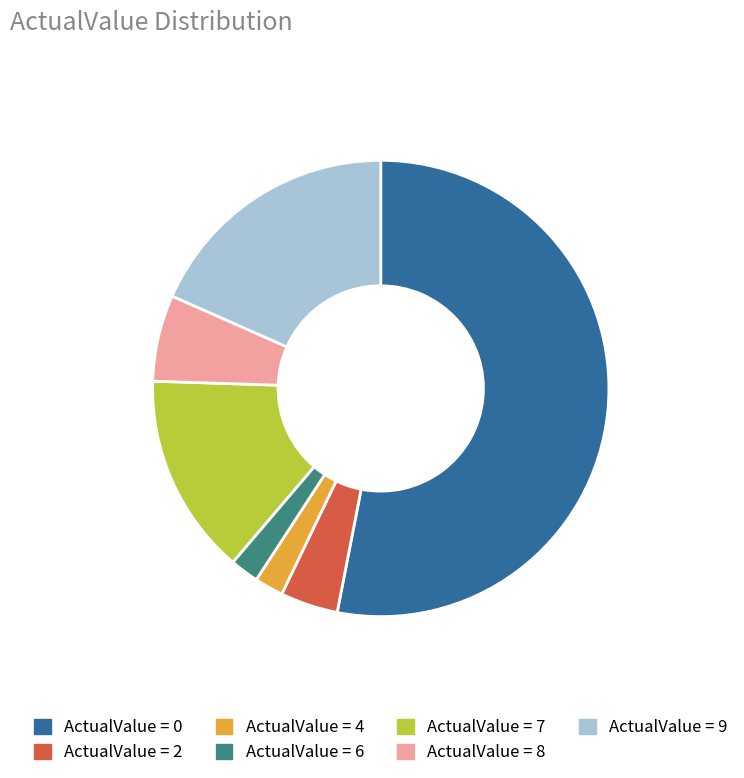

Is there a majority slice in this chart?

Yes